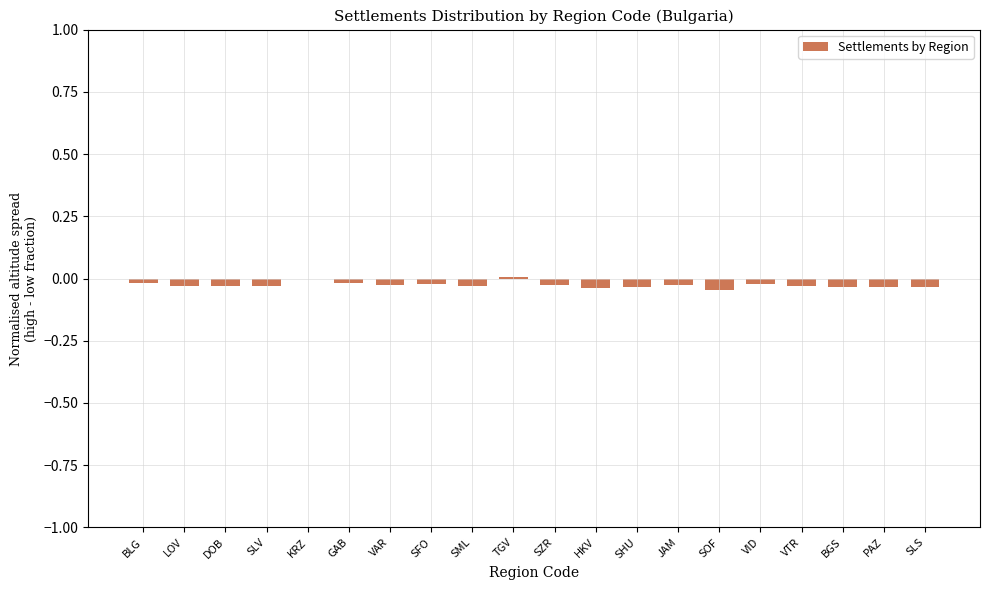

Is it true that the value at PAZ is -0.0?

True